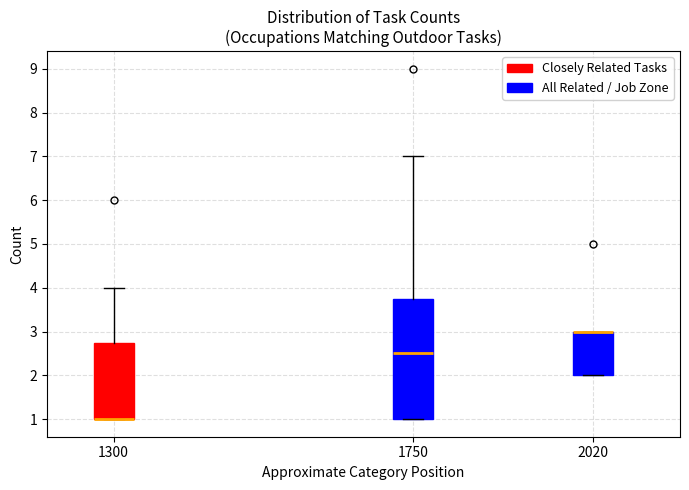

Reading left to right, read every box against the y-axis: the position of its median line, the range the box covers, and the ends of its whiskers. The values are not printed on the chart, so give them approximately, as read against the axis.

1300: median 1.0 (drawn on the box's lower edge), box 1.0 to 2.8, whiskers 1.0 to 4.0
1750: median 2.5, box 1.0 to 3.8, whiskers 1.0 to 7.0
2020: median 3.0 (drawn on the box's upper edge), box 2.0 to 3.0, whiskers 2.0 to 3.0